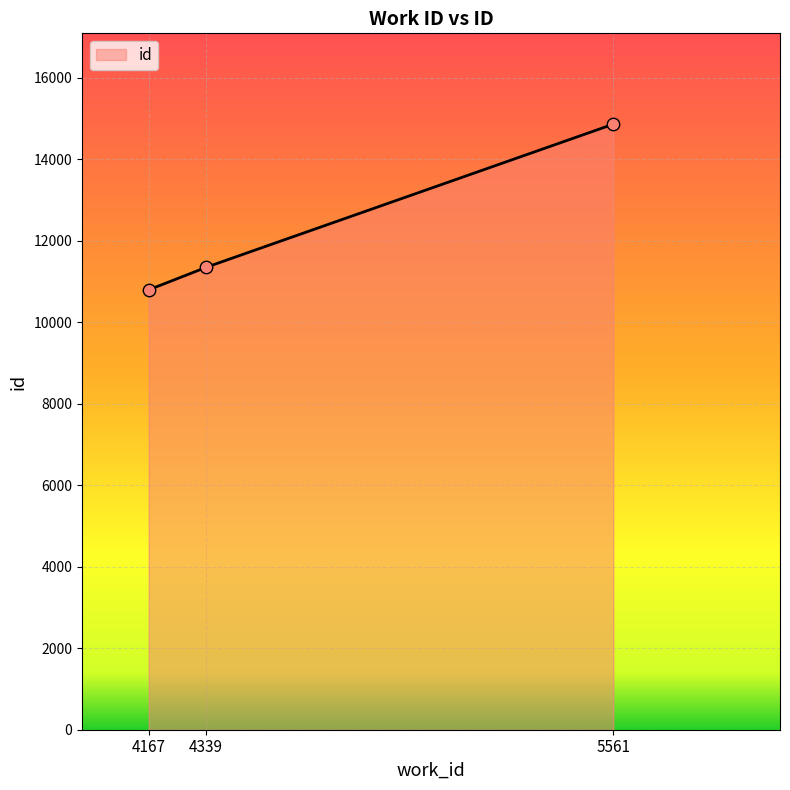

Between 4167 and 4339, which is larger?

4339